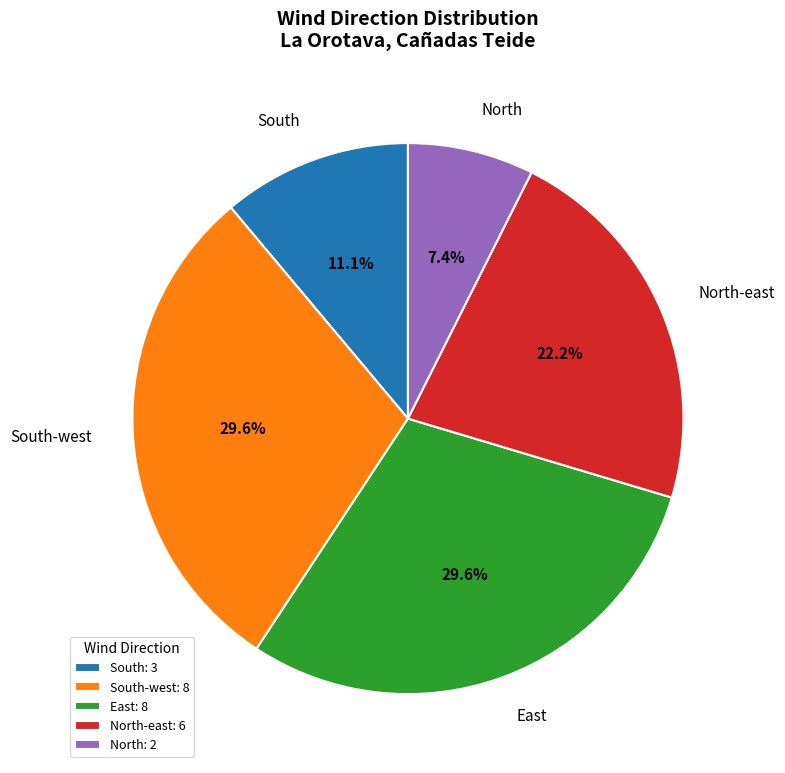

Combined, what portion of the pie is South-west: 8 and North-east: 6?

51.9%